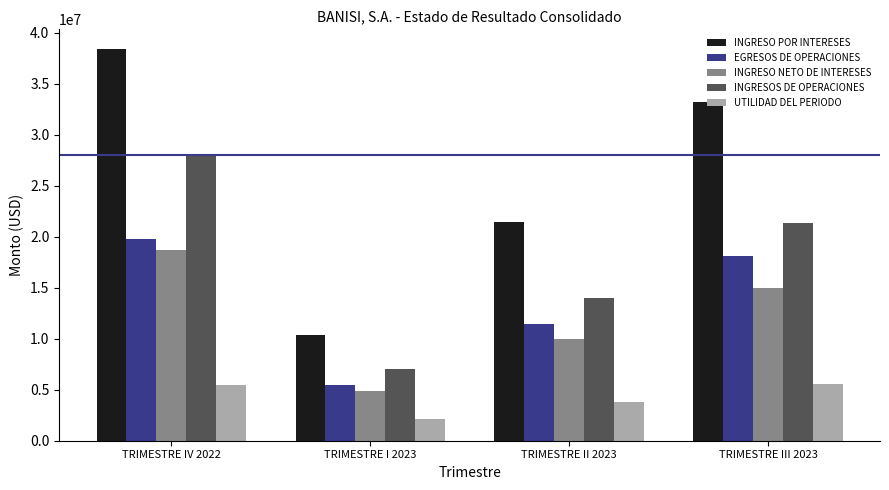

The INGRESO POR INTERESES series shows 10358065.7 at TRIMESTRE I 2023. True or false?

True